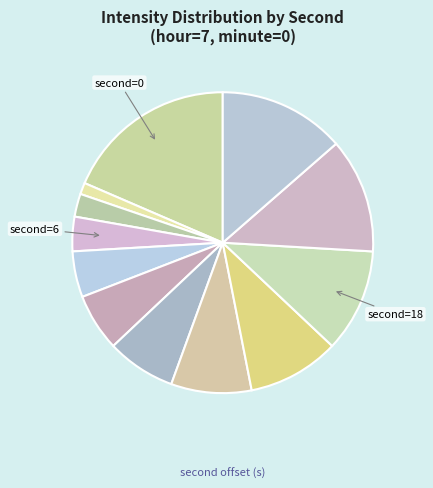

Count the number of slices in the pie.

12